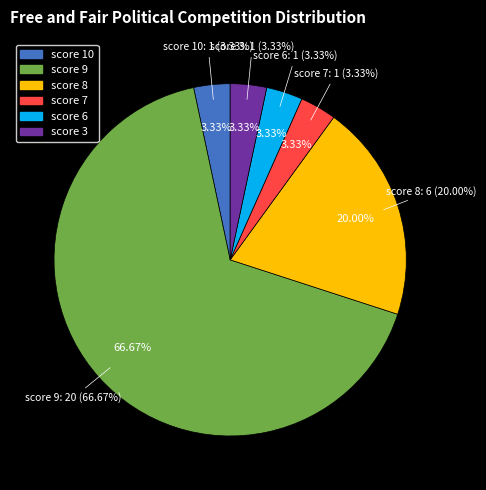

Is Greece the majority of the pie?

No